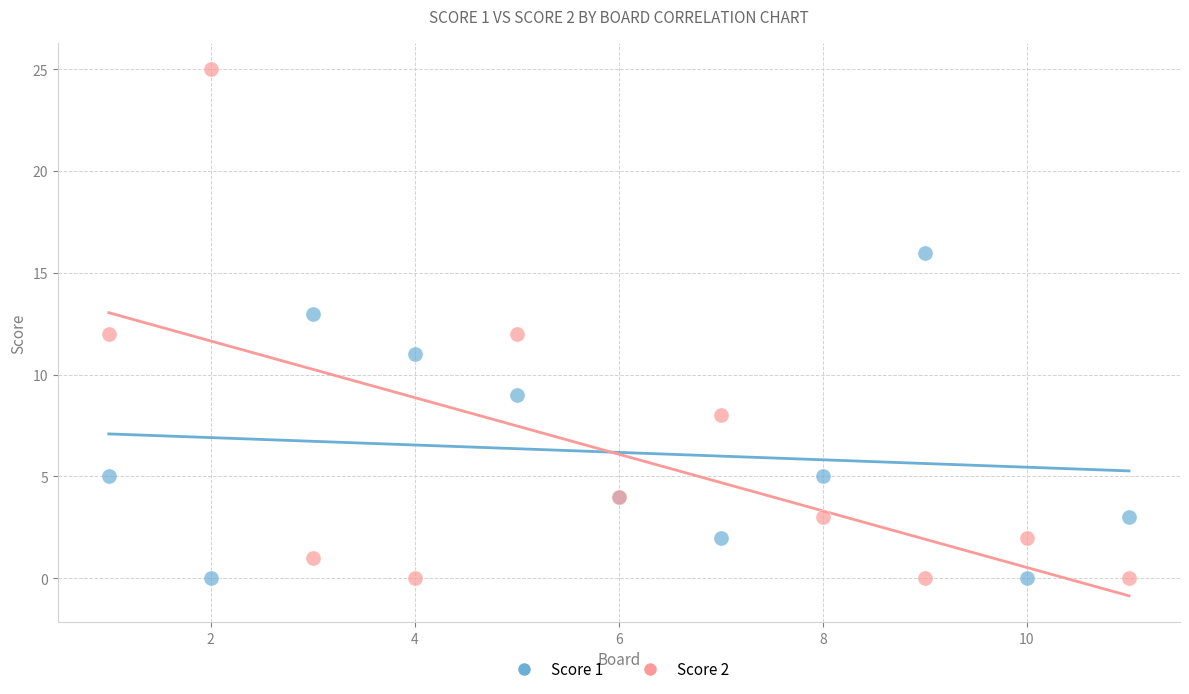

Which series has the largest Y range (max minus min)?

Score 2